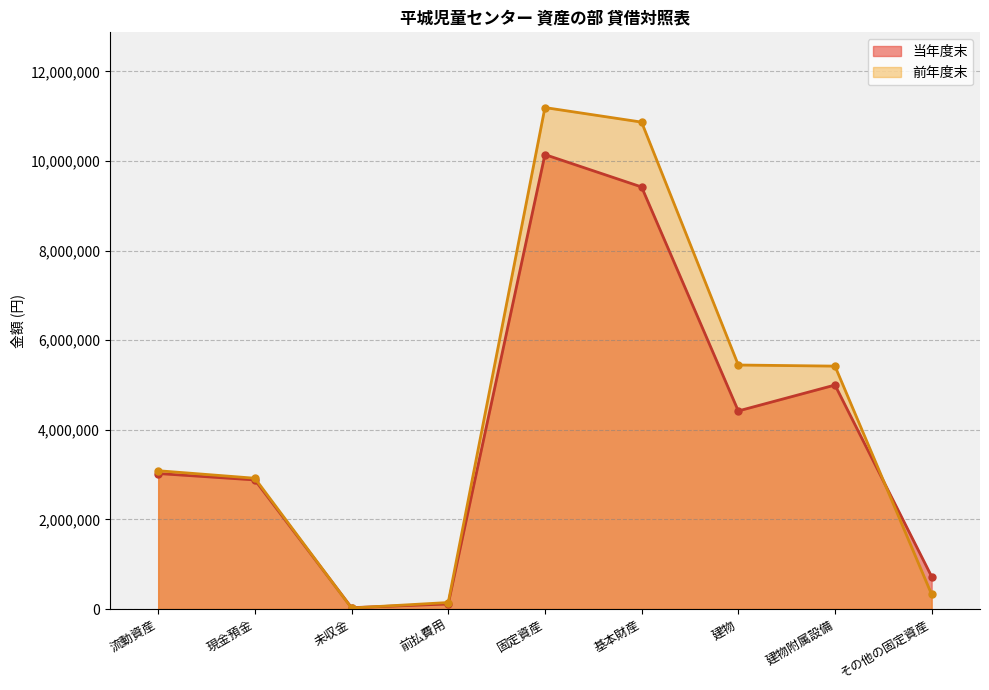

What is the maximum value for 当年度末?

10141794